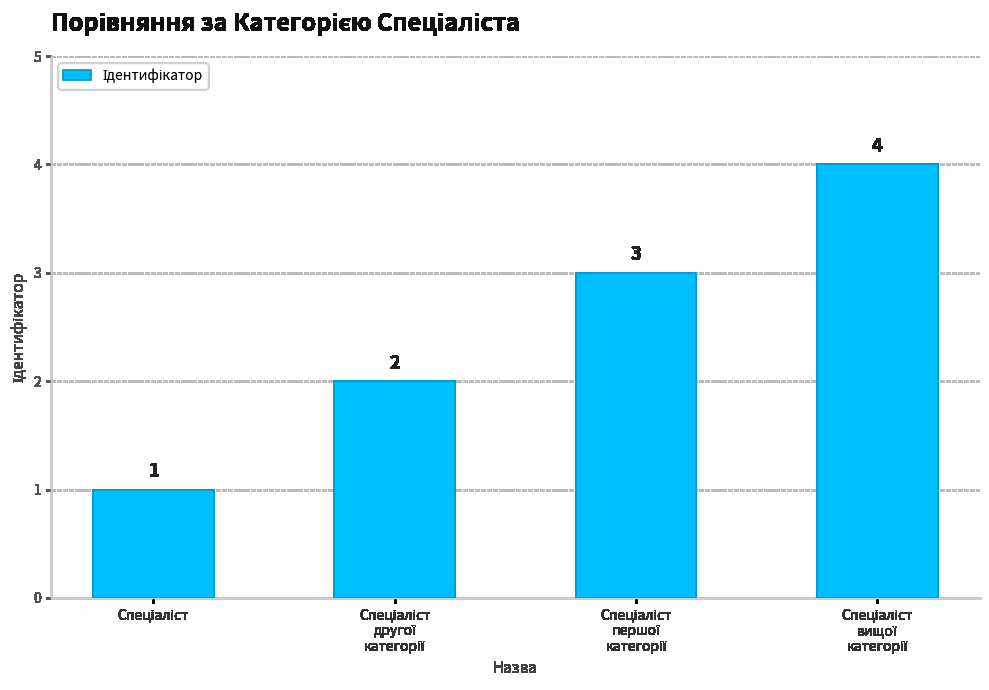

Count the values in the range 2 to 4.

3